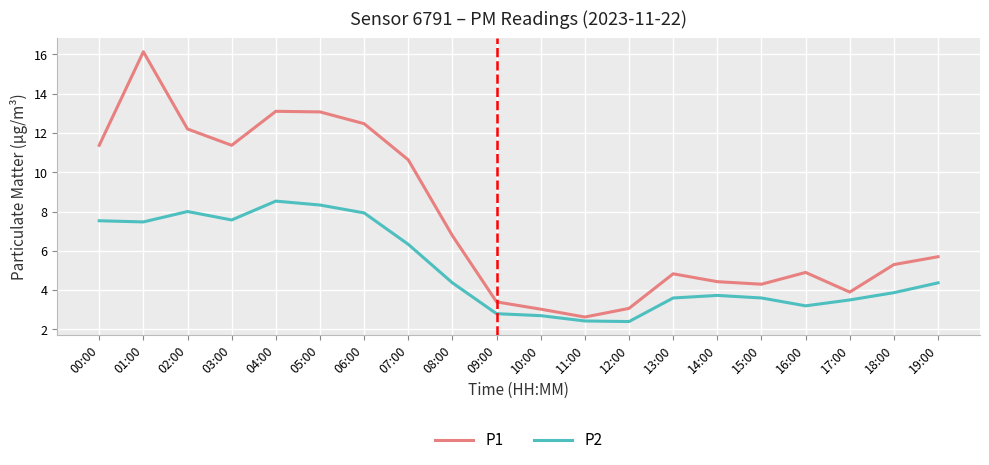

What position from the right is 05:00?

15